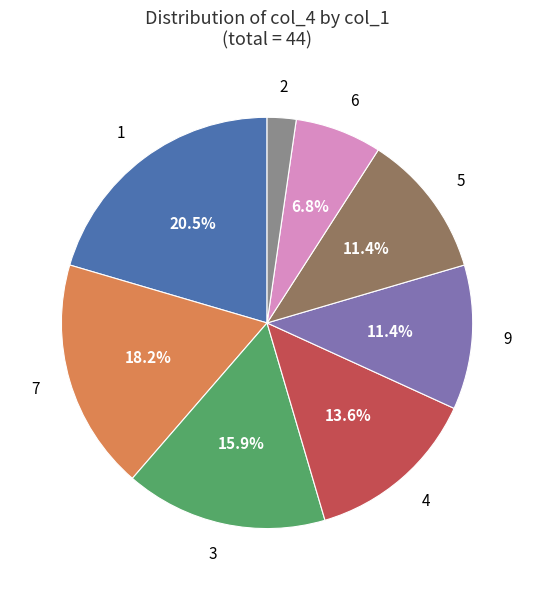

Does any single category account for the majority?

No